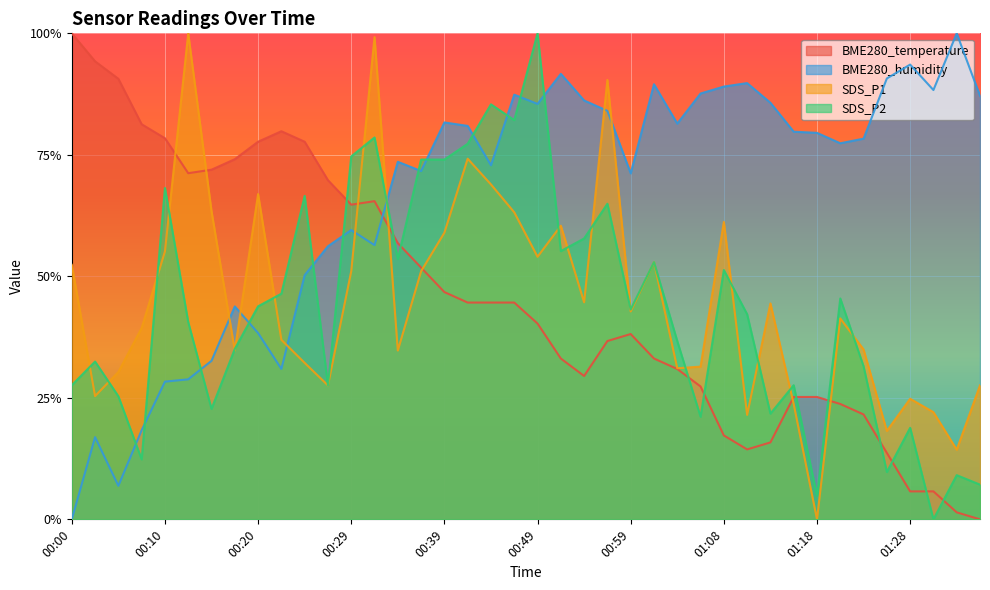

At which category is the sum across all series the highest?

00:32